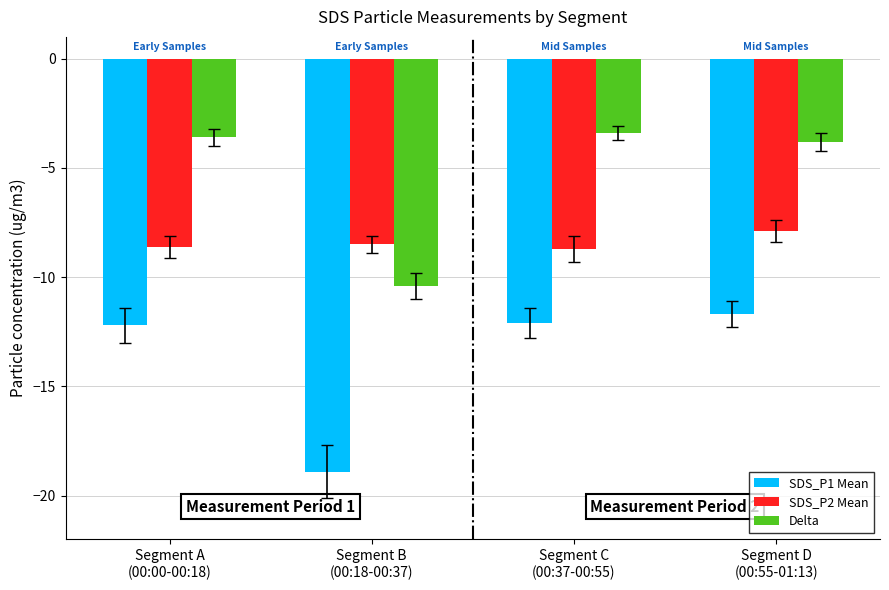

Are the bars horizontal?

No